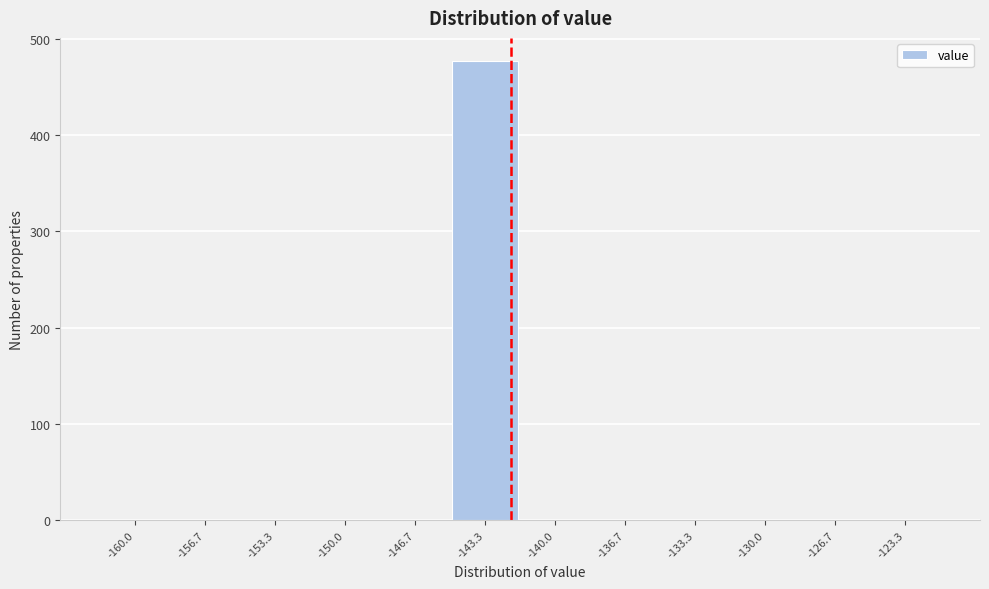

Reading left to right, what are all the values shown in this chart?

-160.0=0	-156.7=0	-153.3=0	-150.0=0	-146.7=0	-143.3=477	-140.0=0	-136.7=0	-133.3=0	-130.0=0	-126.7=0	-123.3=0